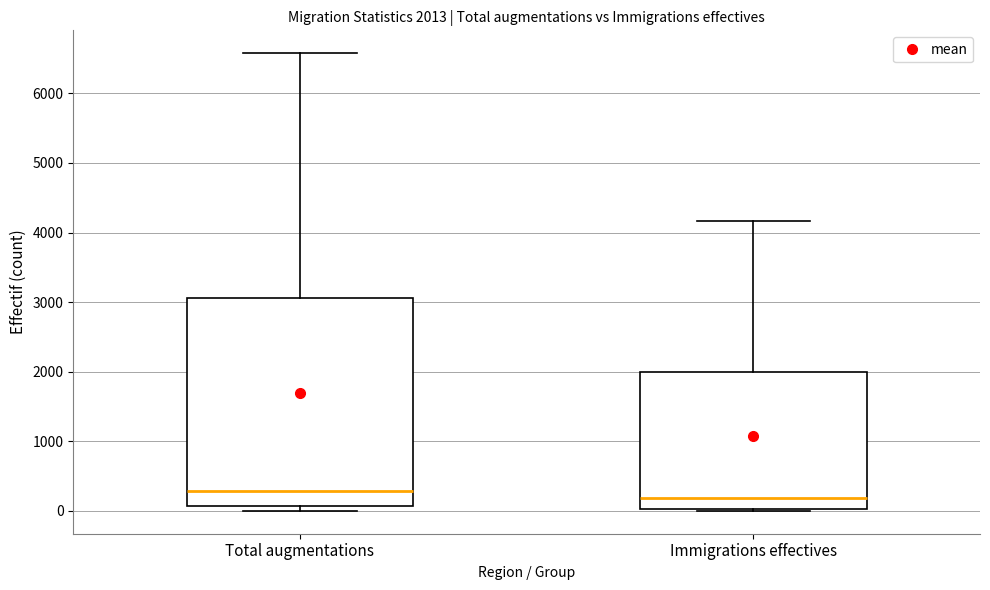

Which box's median line is the lowest?

Immigrations effectives